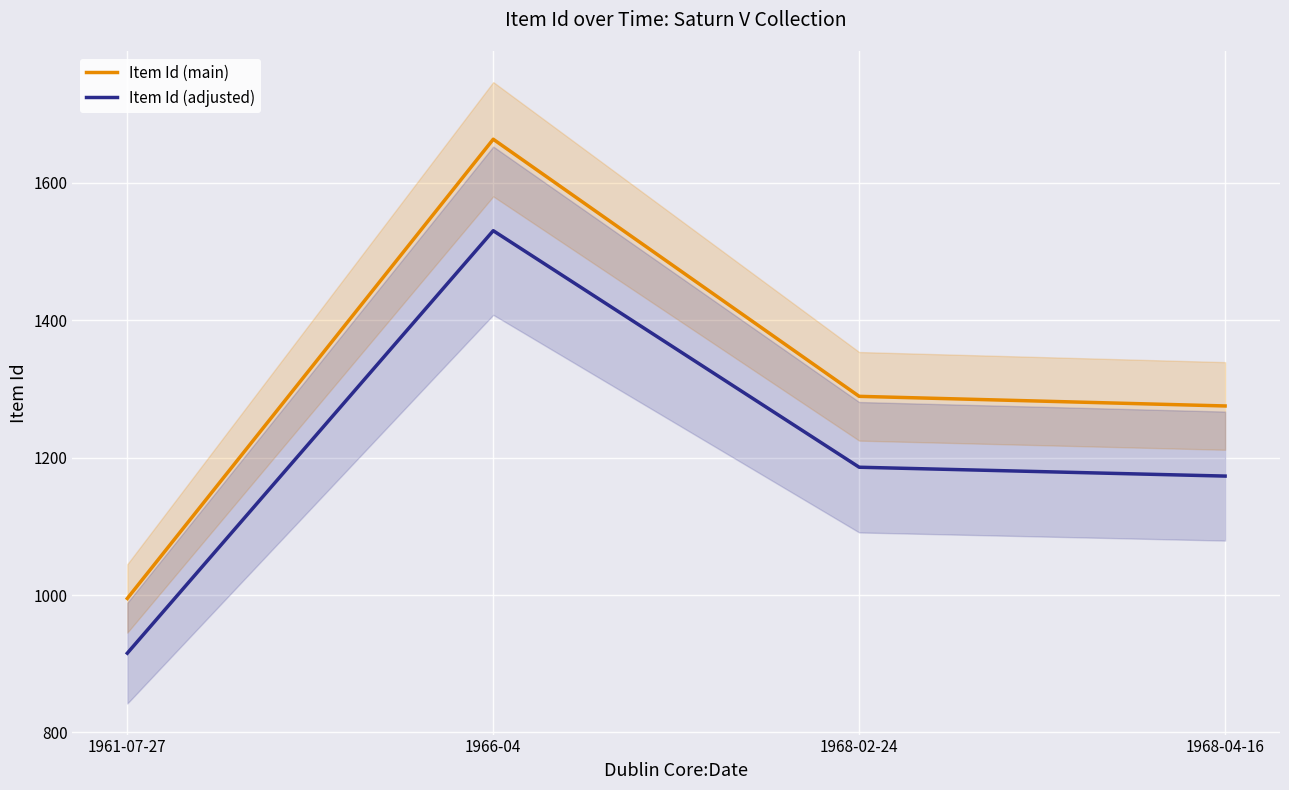

How many lines are shown in the chart?

2